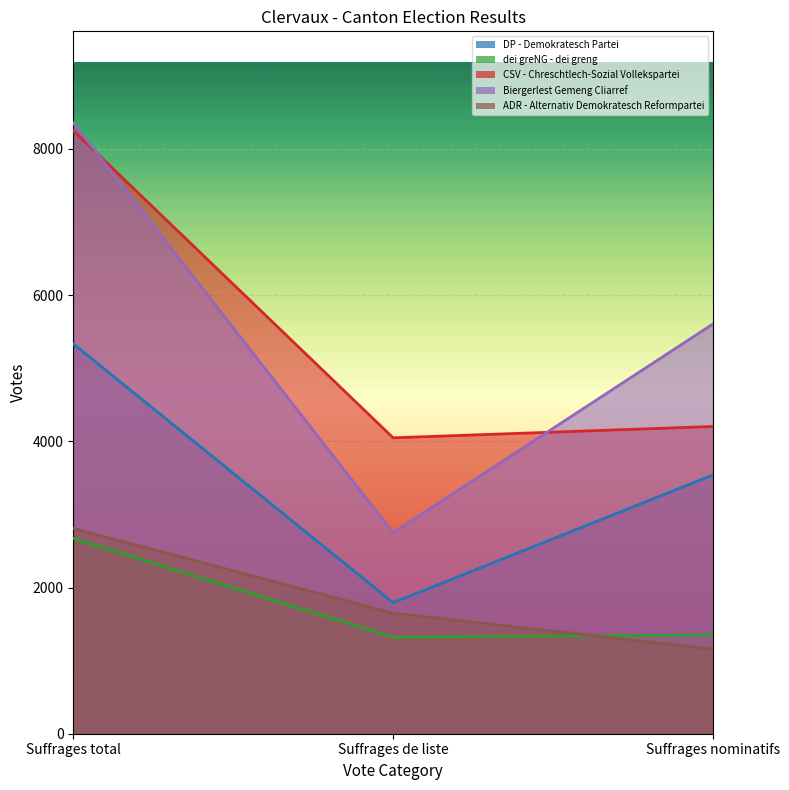

At which category does the chart reach its peak across all series?

Suffrages total